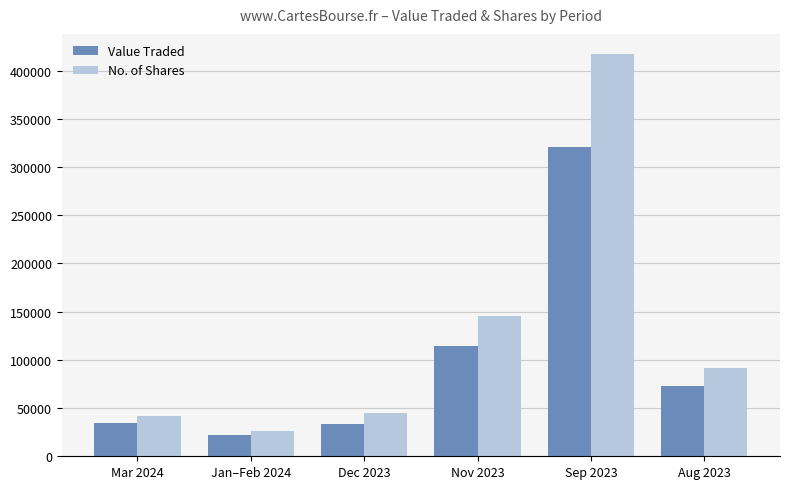

What is the sum of all No. of Shares values?

767006